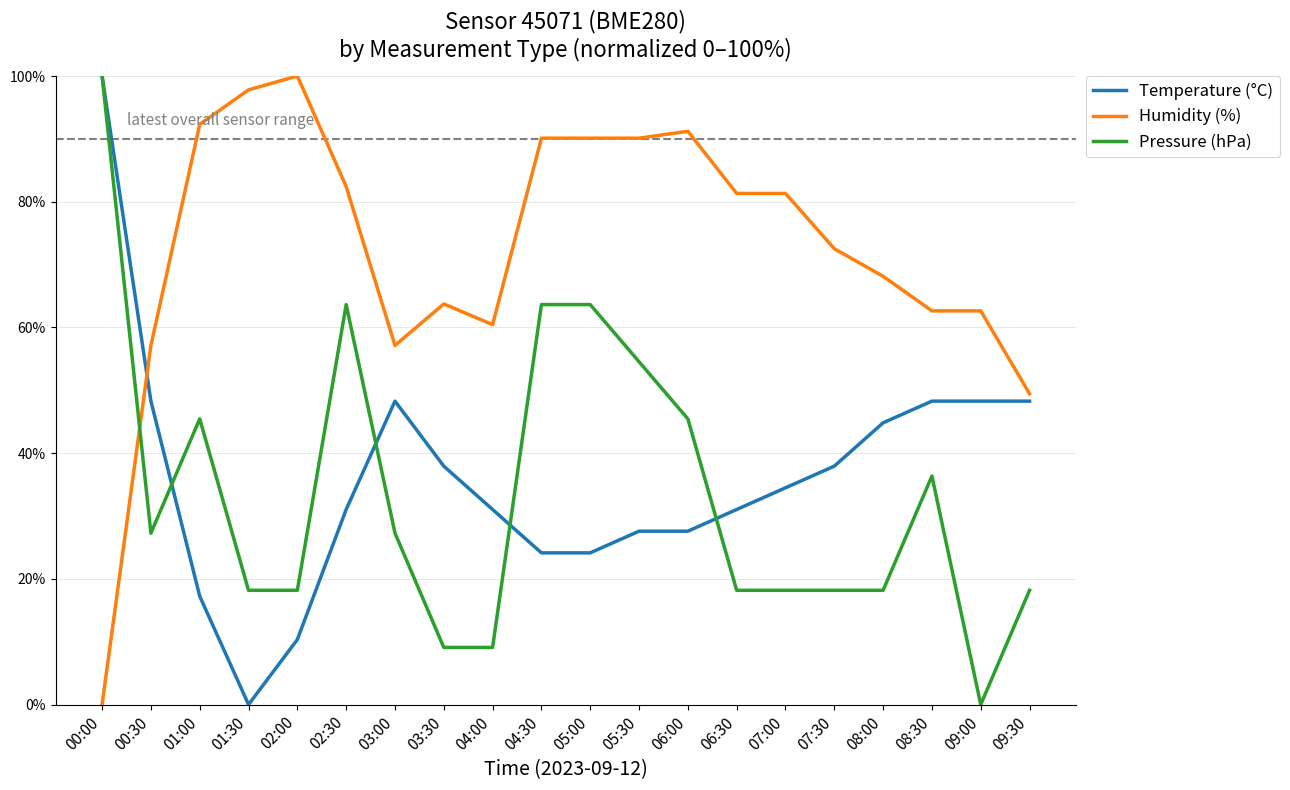

Is the value of Humidity (%) at 05:00 greater than the value of Temperature (°C) at 03:30?

Yes